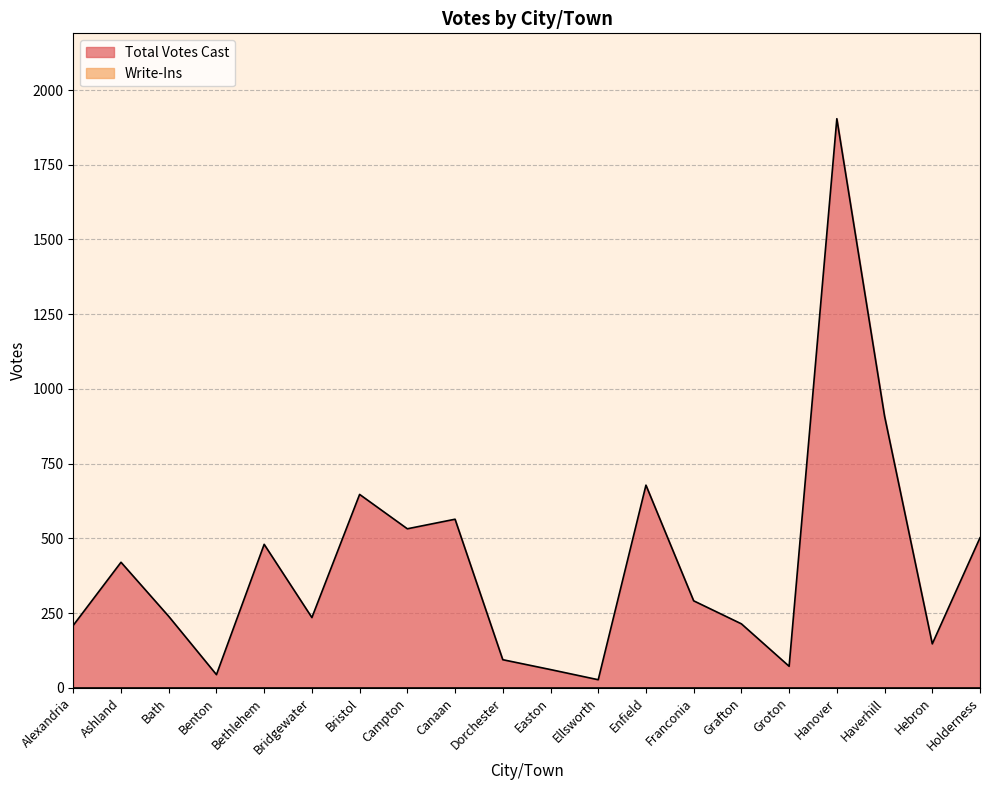

Which label corresponds to the largest value in the chart?

Hanover